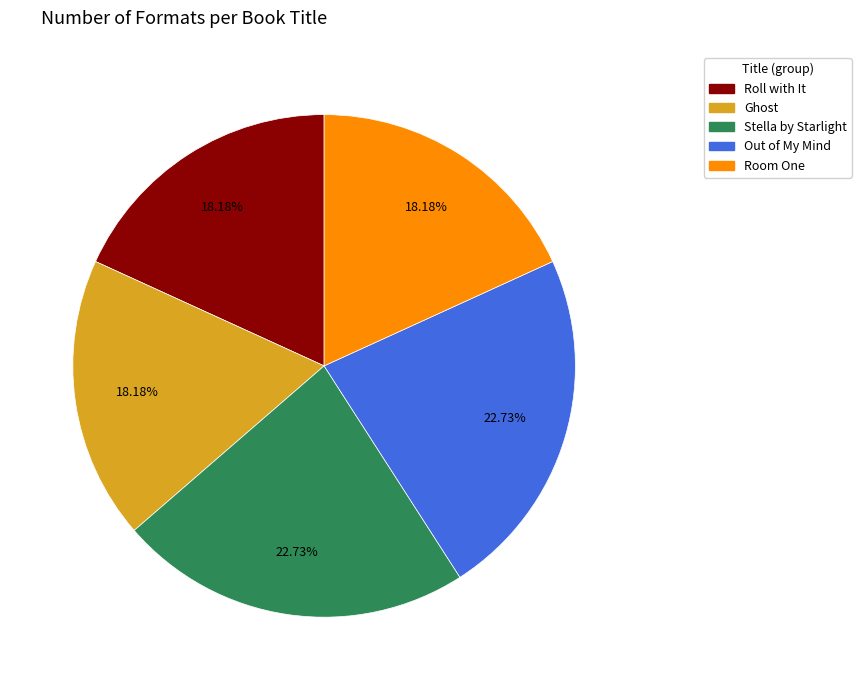

To the nearest percent, what is the combined percentage of Room One and Stella by Starlight?

41%